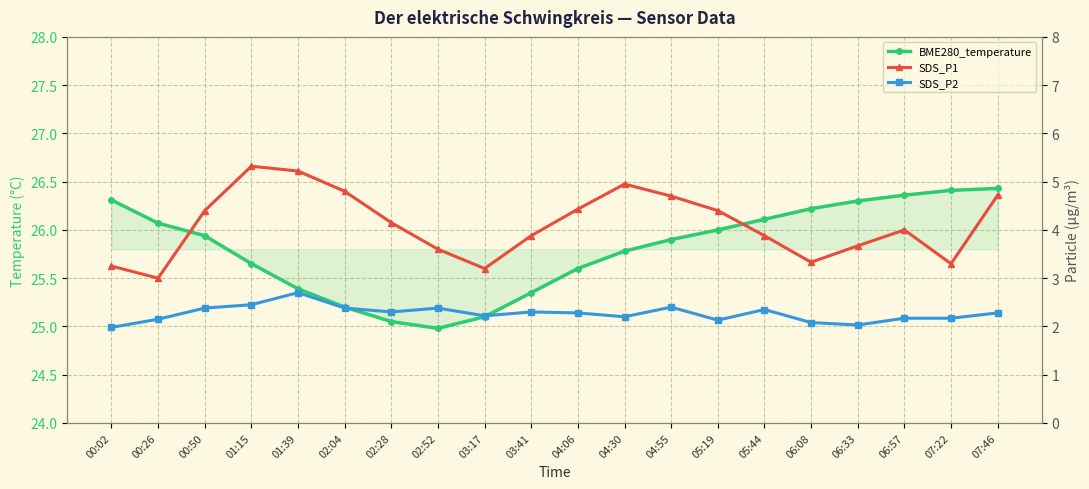

Which category has the lowest value across all series?

00:02